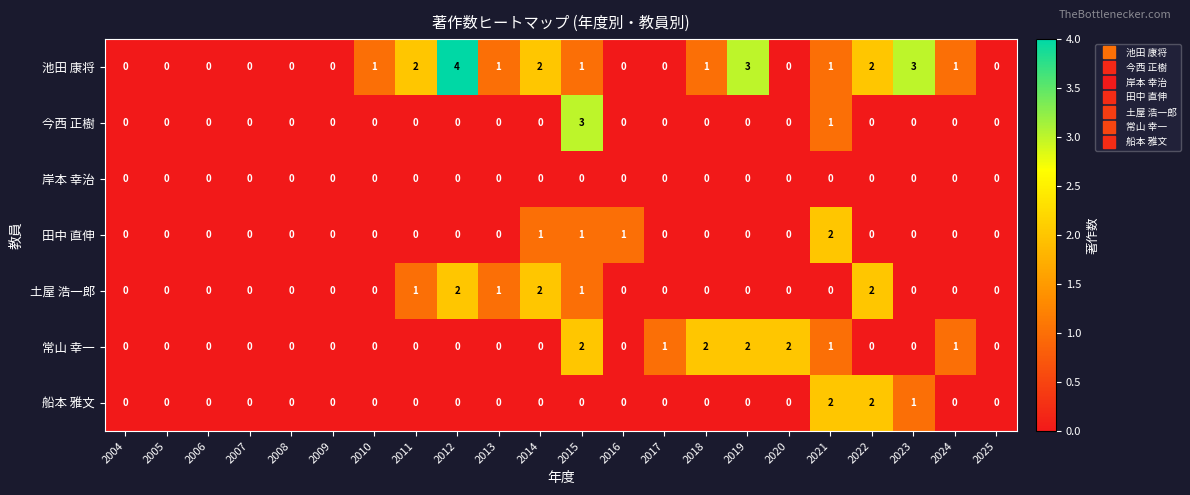

Is the value of 常山 幸一 at 2024 greater than the value of 今西 正樹 at 2012?

Yes